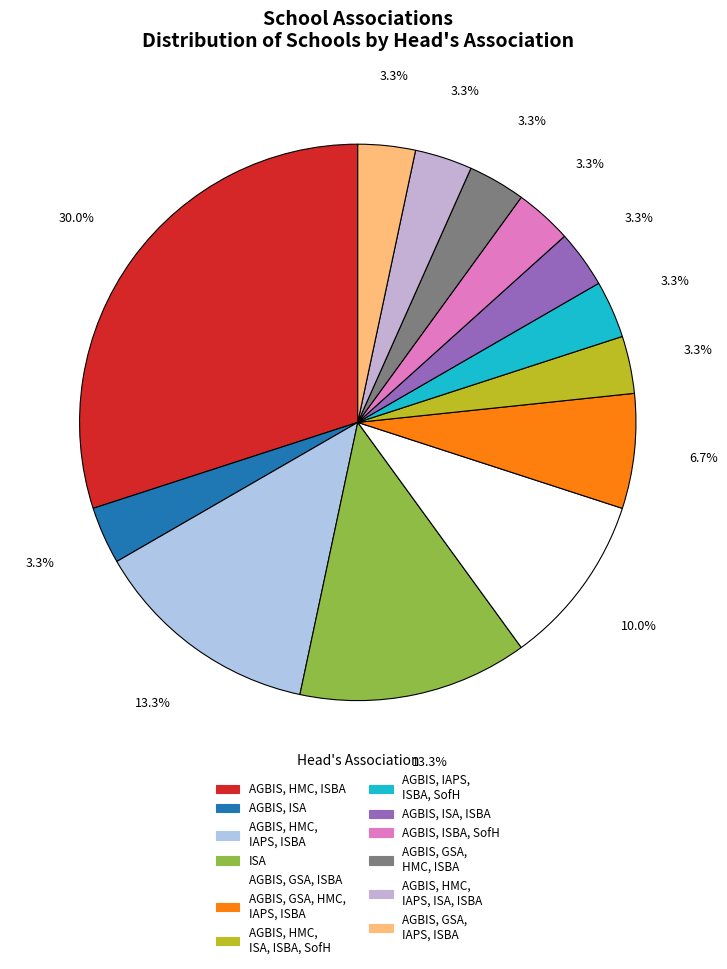

Rank the categories by value from highest to lowest.

AGBIS, HMC, ISBA, AGBIS, HMC, IAPS, ISBA, ISA, AGBIS, GSA, ISBA, AGBIS, GSA, HMC, IAPS, ISBA, AGBIS, ISA, AGBIS, HMC, ISA, ISBA, SofH, AGBIS, IAPS, ISBA, SofH, AGBIS, ISA, ISBA, AGBIS, ISBA, SofH, AGBIS, GSA, HMC, ISBA, AGBIS, HMC, IAPS, ISA, ISBA, AGBIS, GSA, IAPS, ISBA